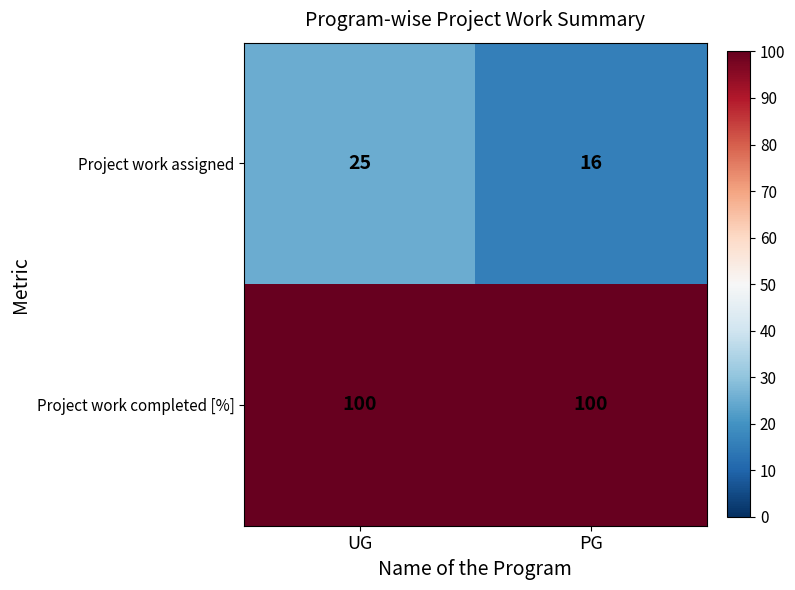

The Project work assigned series shows 6 at UG. True or false?

False